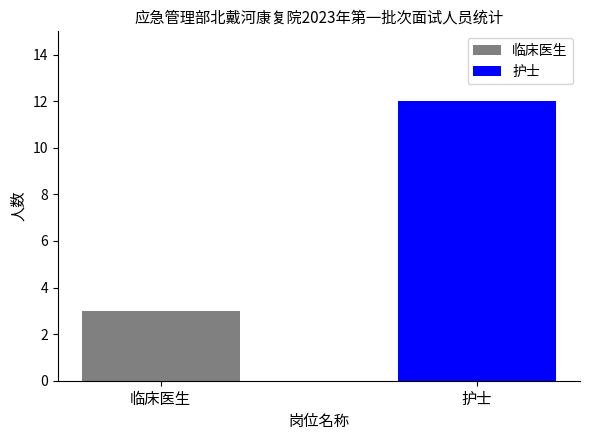

Rank the series by their maximum value, from highest to lowest.

护士, 临床医生